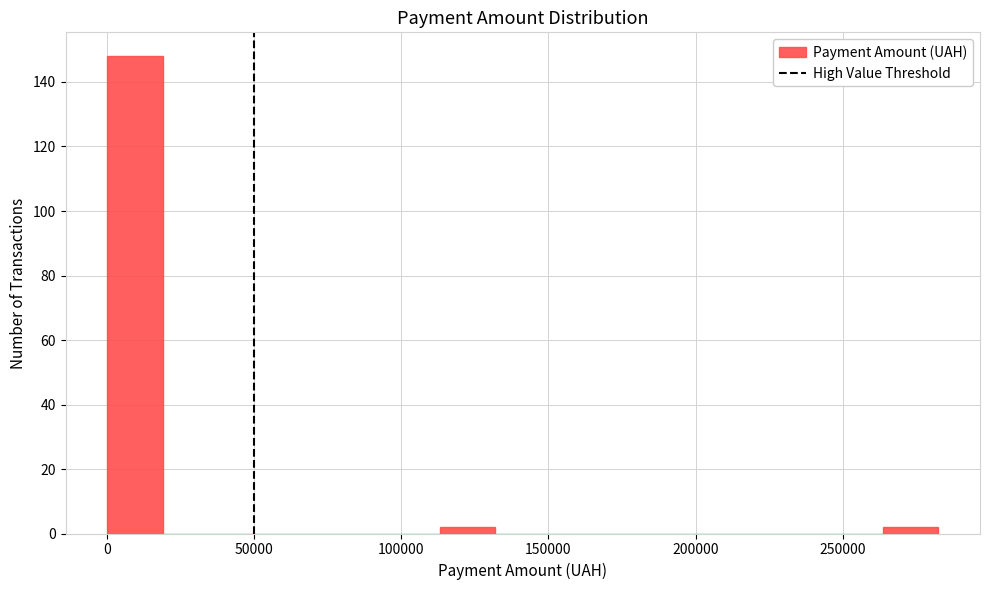

Read against the x-axis, roughly where is the centre of the tallest bar?

10000